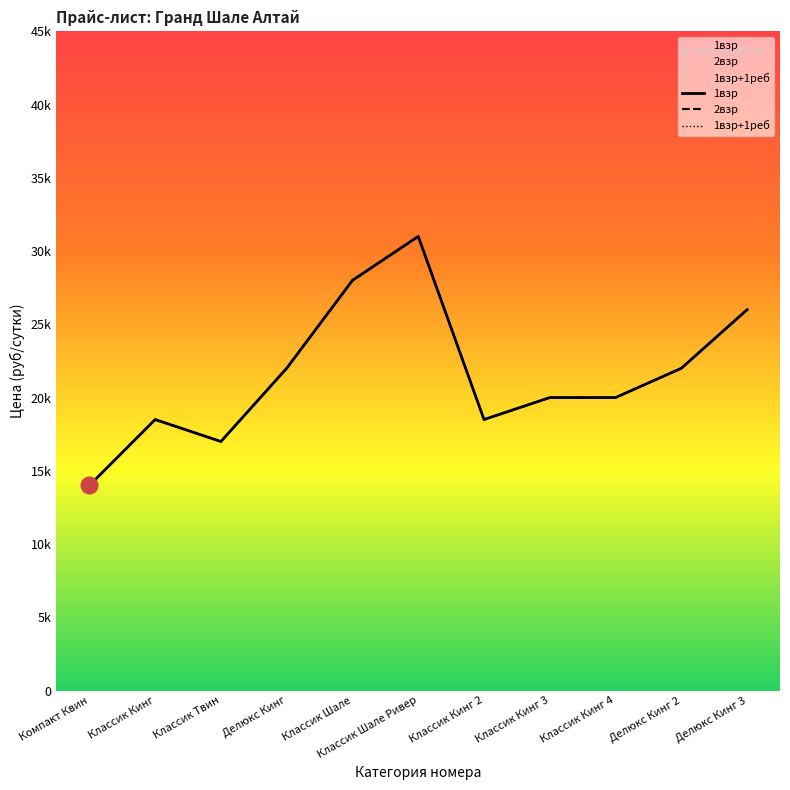

Rank the series at Классик Кинг from lowest to highest value.

1взр, 2взр, 1взр+1реб